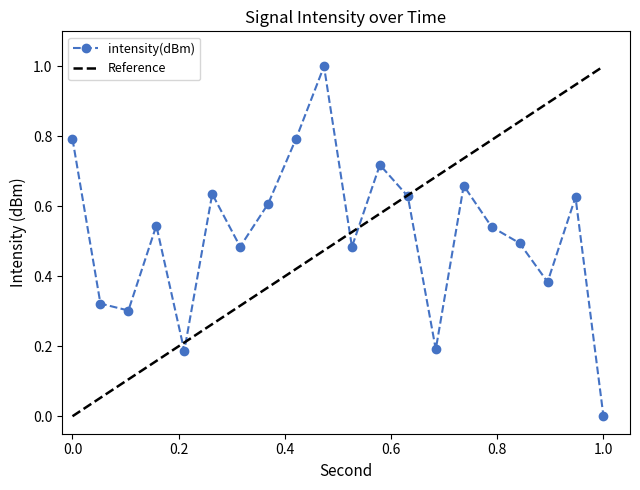

At which label does intensity(dBm) reach its minimum?

1.0